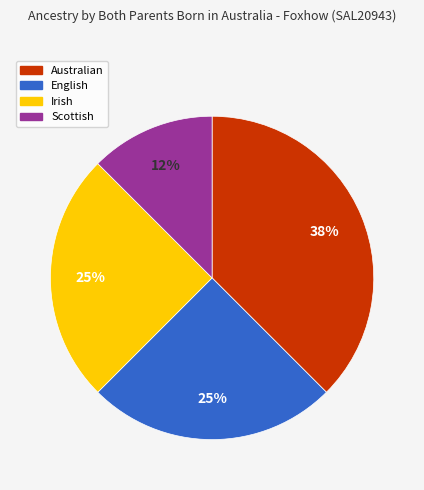

To the nearest percent, what is the average slice percentage?

25%